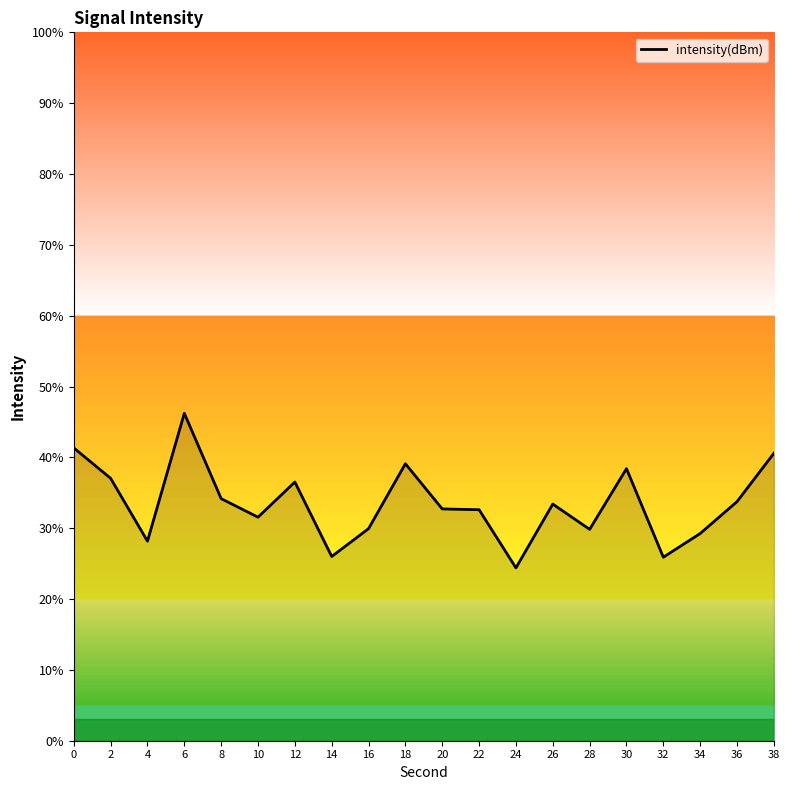

The value at 20 is 19.7. True or false?

False